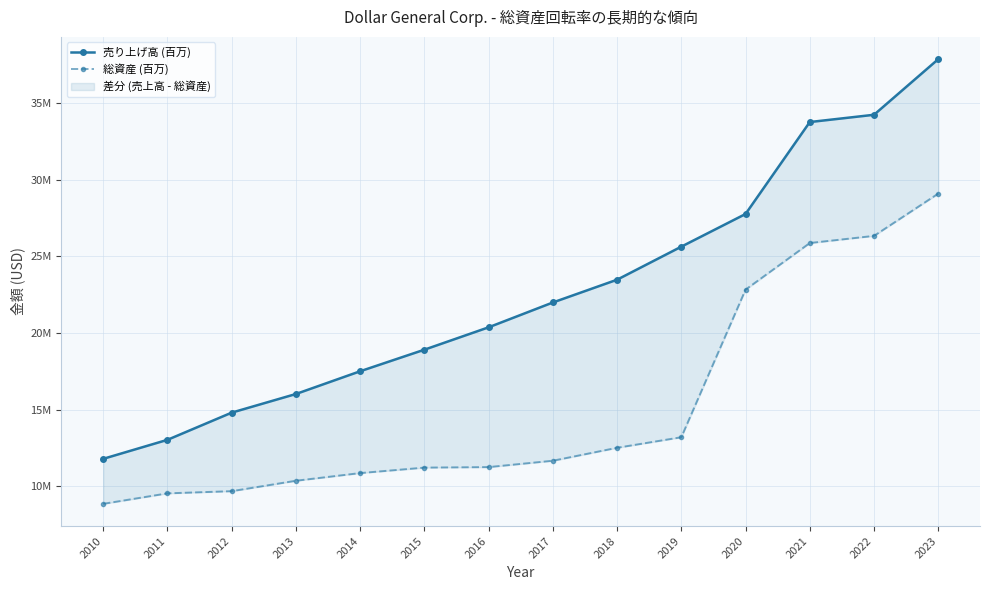

What is the spread (max minus min) of values at 2023?

8761496